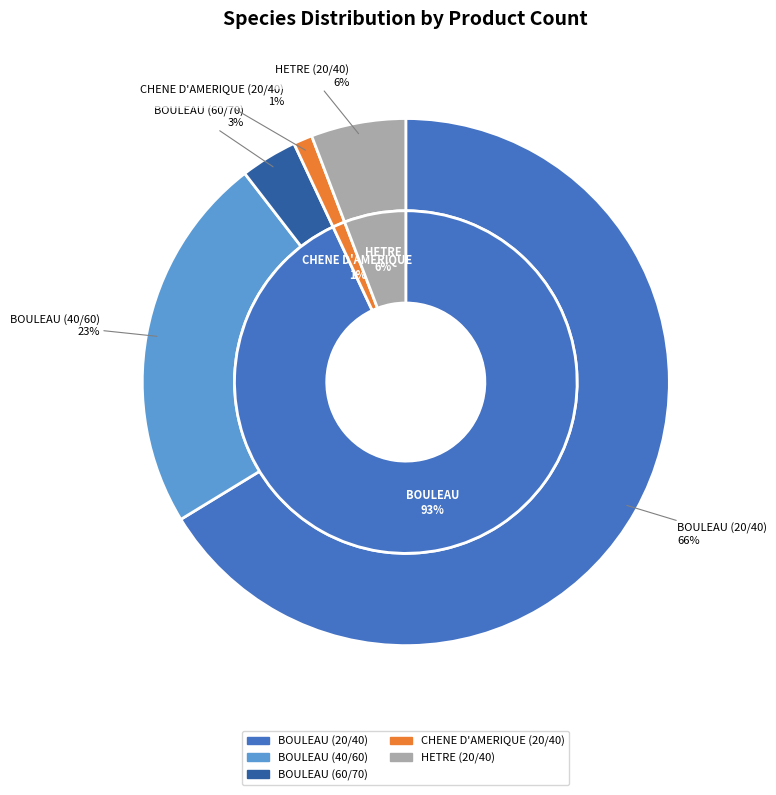

What percentage is the CHENE D'AMERIQUE (20/40) slice, to the nearest percent?

1%